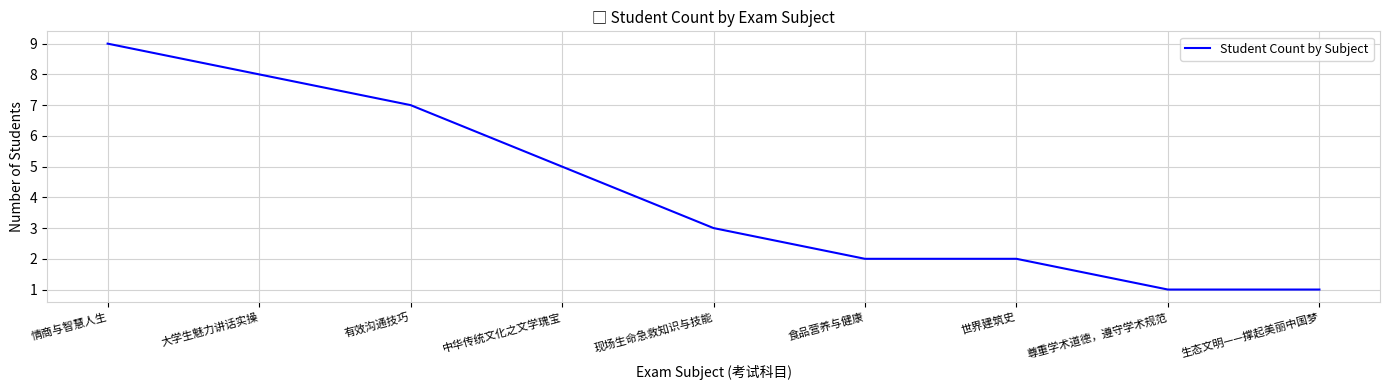

The chart shows a value of 5 at 中华传统文化之文学瑰宝. True or false?

True